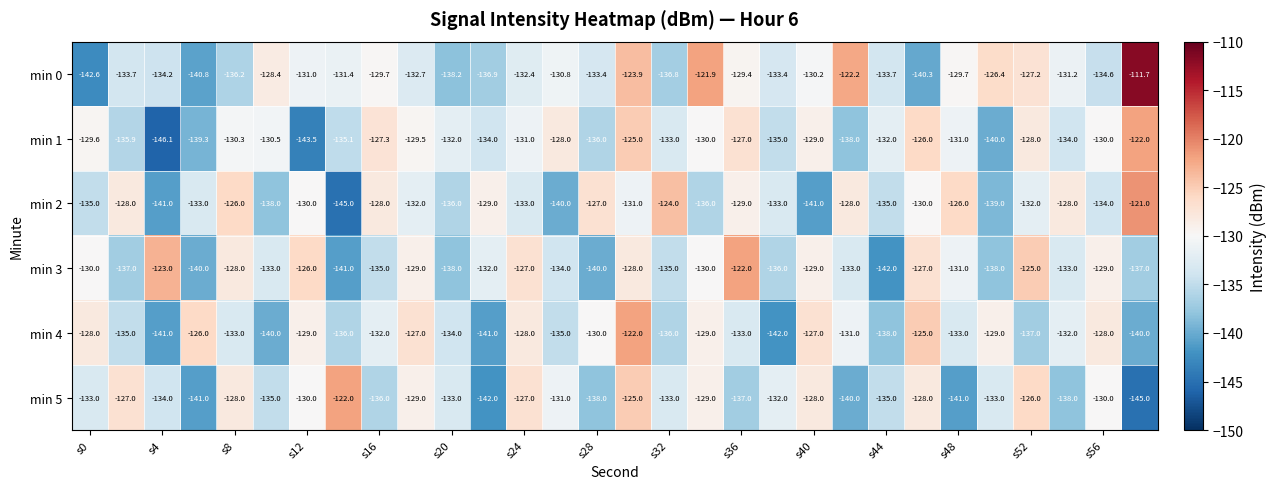

What is the difference between the maximum and second lowest values in the min 3 series?

19.0